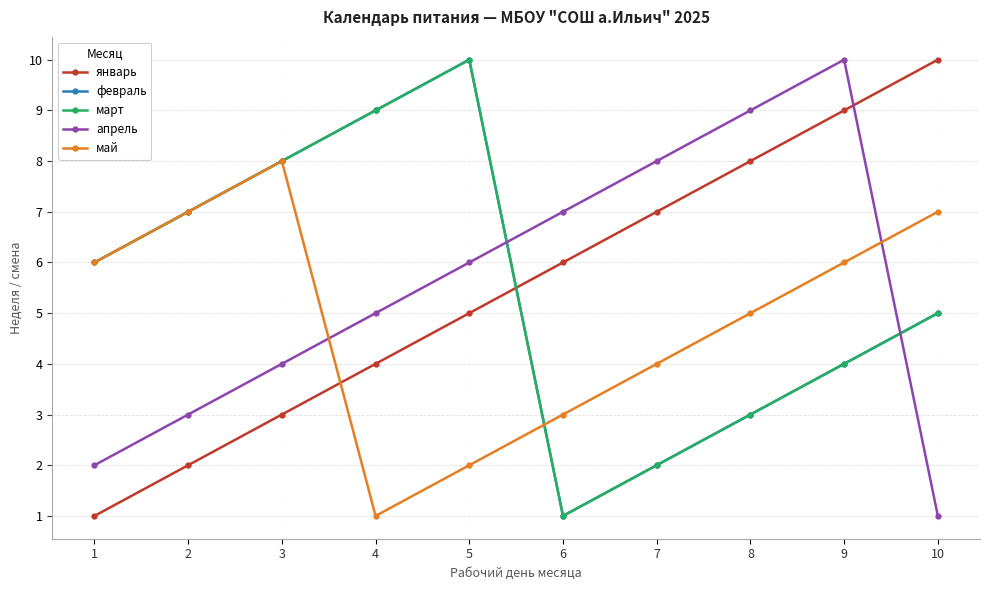

Does the chart have visible grid lines?

Yes